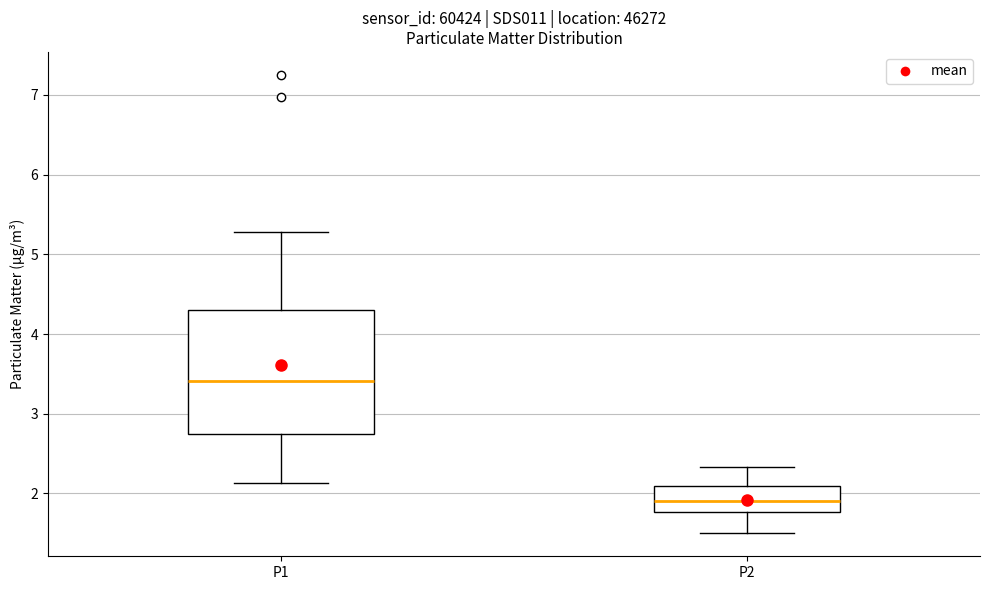

Which box is the tallest, from its lower edge to its upper edge?

P1